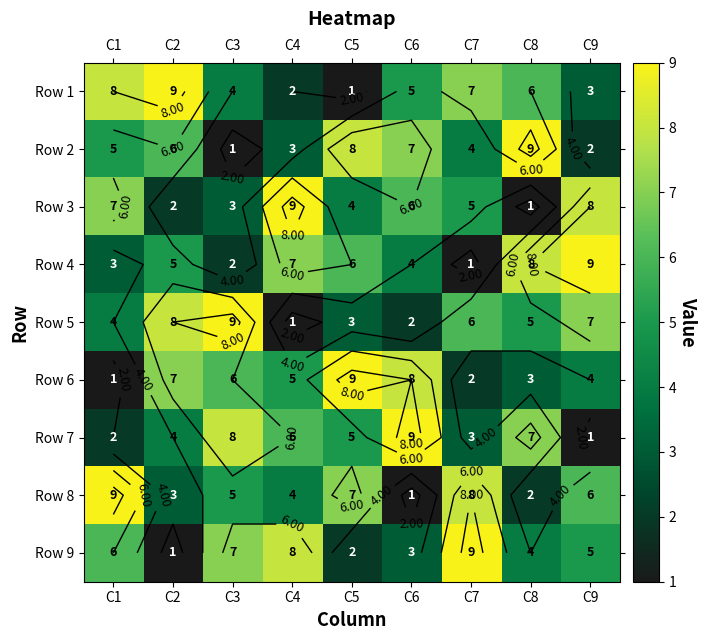

What is the sum of all Row 7 values?

45